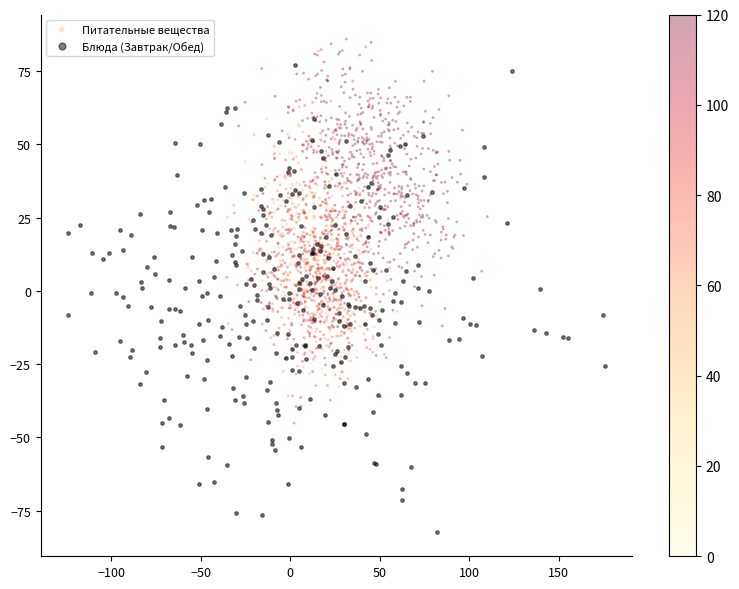

Which series has the widest spread of Y values?

Блюда (Завтрак/Обед)